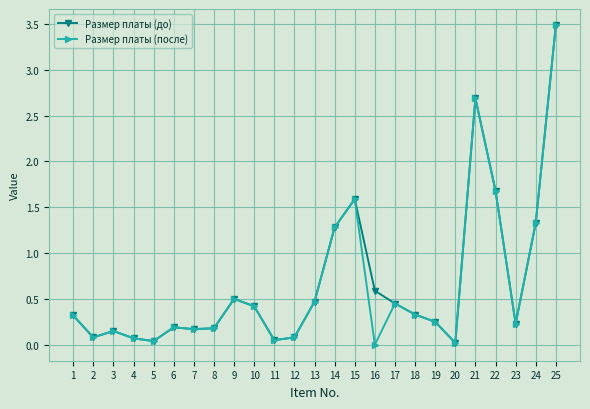

What is the maximum value for Размер платы (до)?

3.5